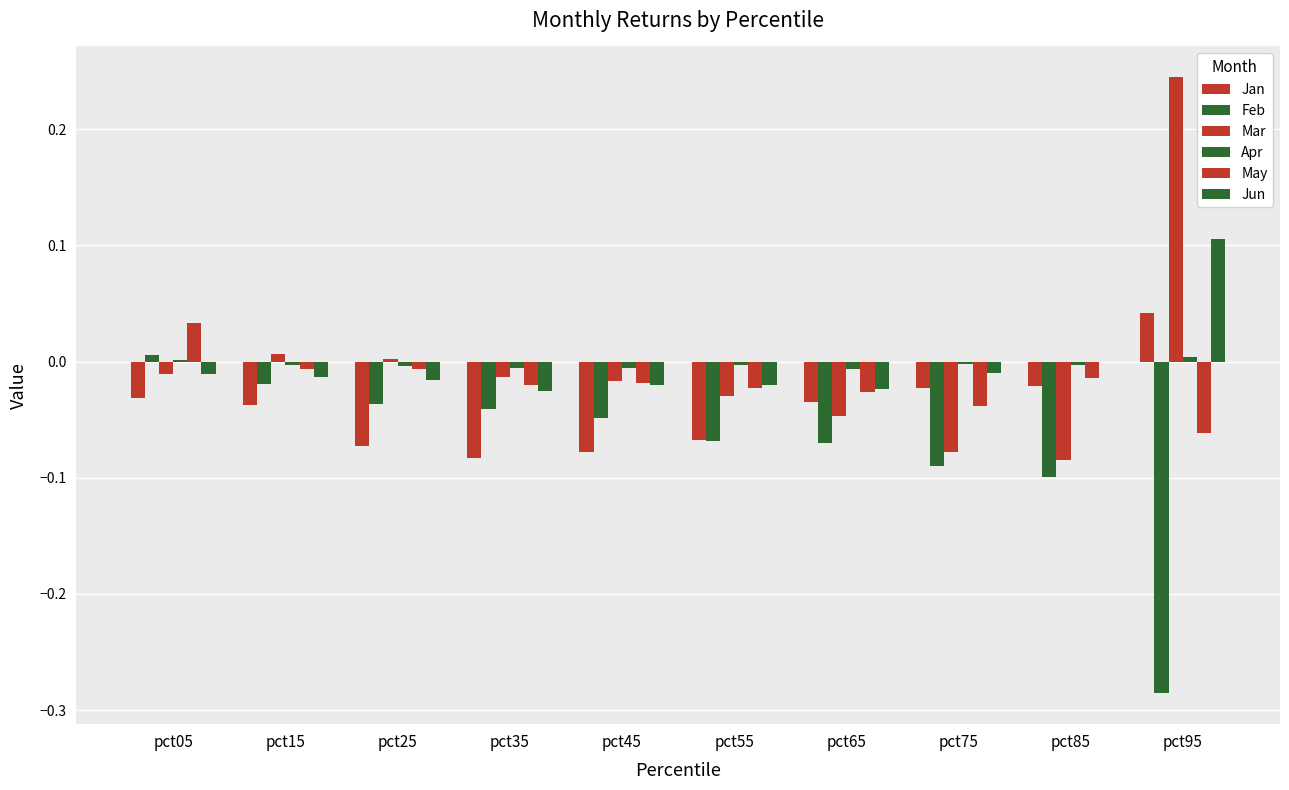

At which label does Jan reach its peak?

pct95